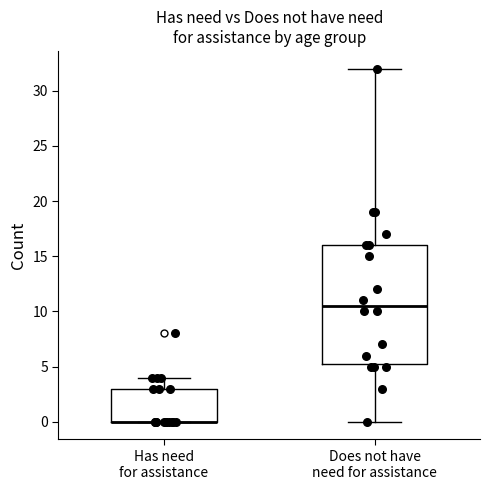

Reading left to right, read every box against the y-axis: the position of its median line, the range the box covers, and the ends of its whiskers. The values are not printed on the chart, so give them approximately, as read against the axis.

Has need for assistance: median 0.0 (drawn on the box's lower edge), box 0.0 to 3.0, whiskers 0.0 to 4.0
Does not have need for assistance: median 10.5, box 5.5 to 16.0, whiskers 0.0 to 32.0